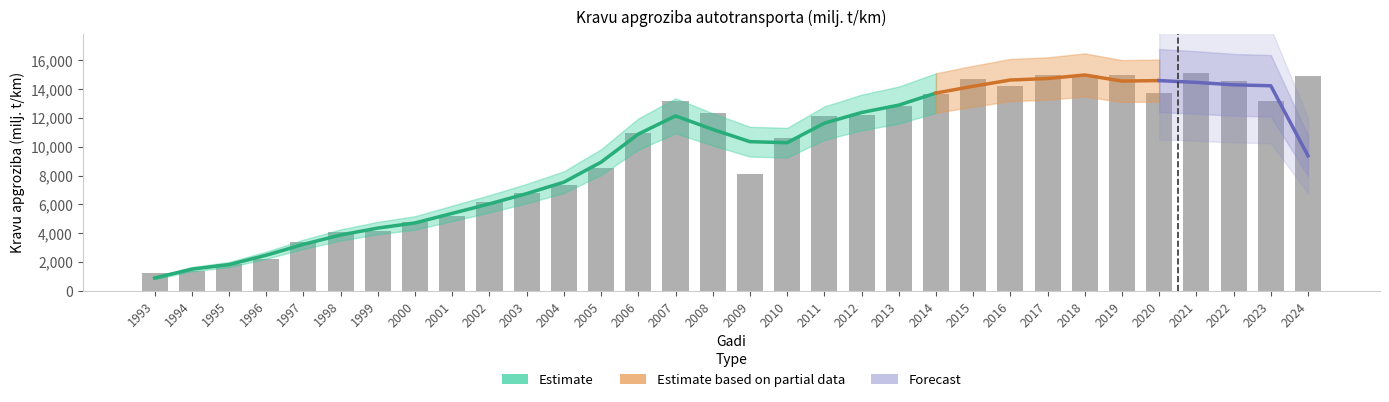

How many bars are there in total?

32